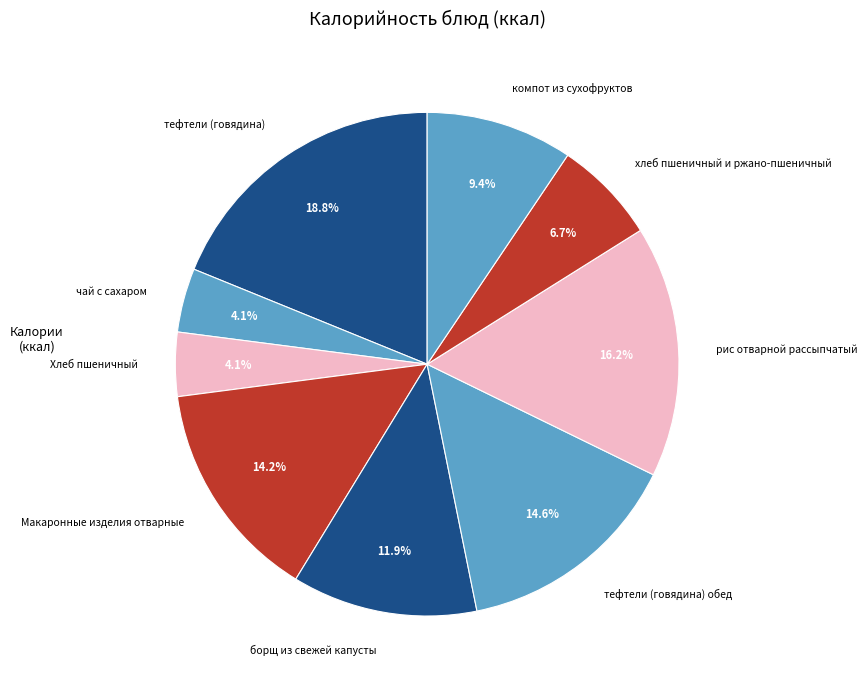

How many slices are in this pie chart?

9